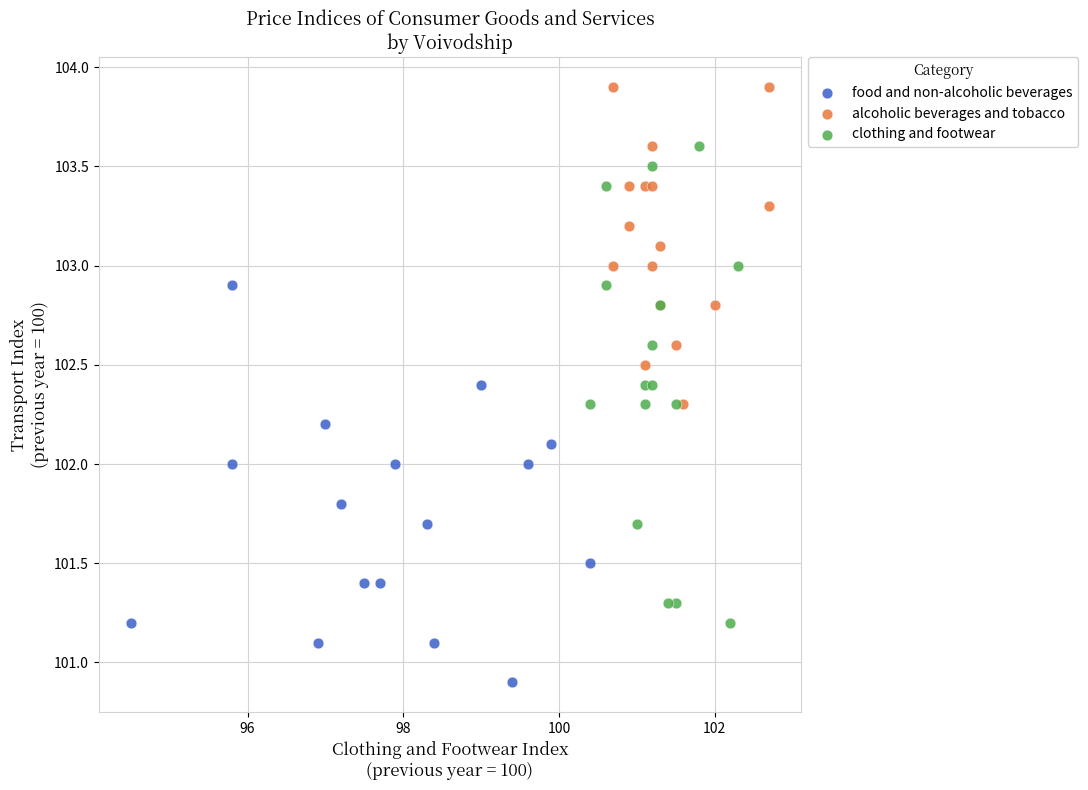

Which series reaches the minimum Y coordinate?

food and non-alcoholic beverages